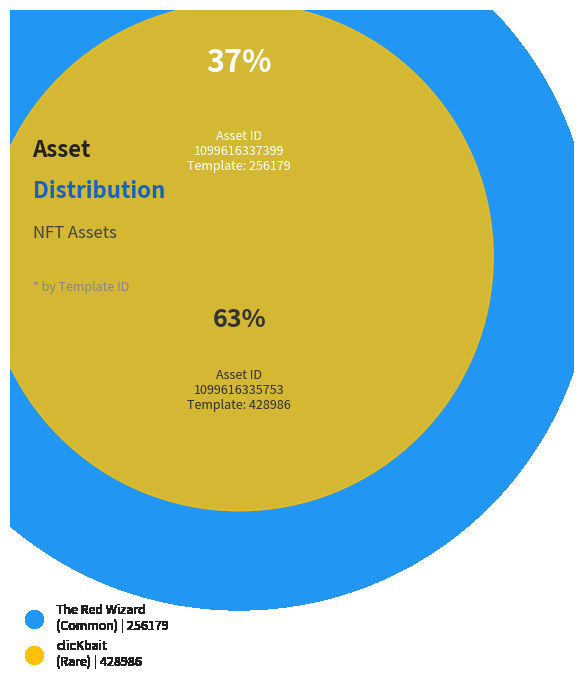

Which has a higher value, 1099616337399 or 1099616335753?

1099616335753